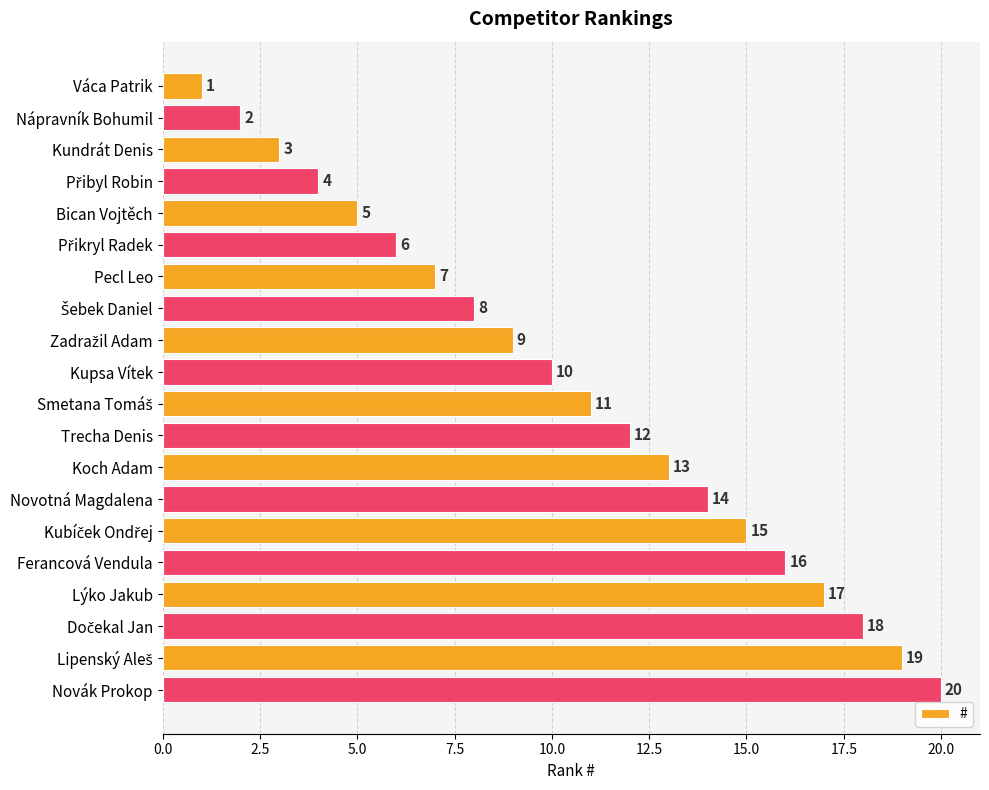

The chart shows a value of 5 at Novák Prokop. True or false?

False